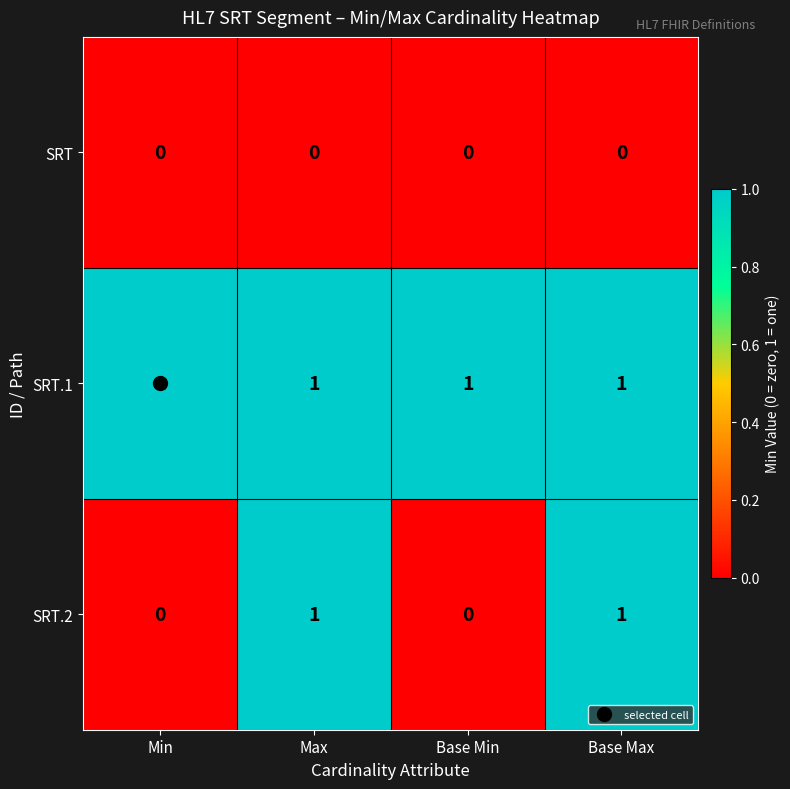

List the series in order of their overall mean, lowest first.

SRT, SRT.2, SRT.1